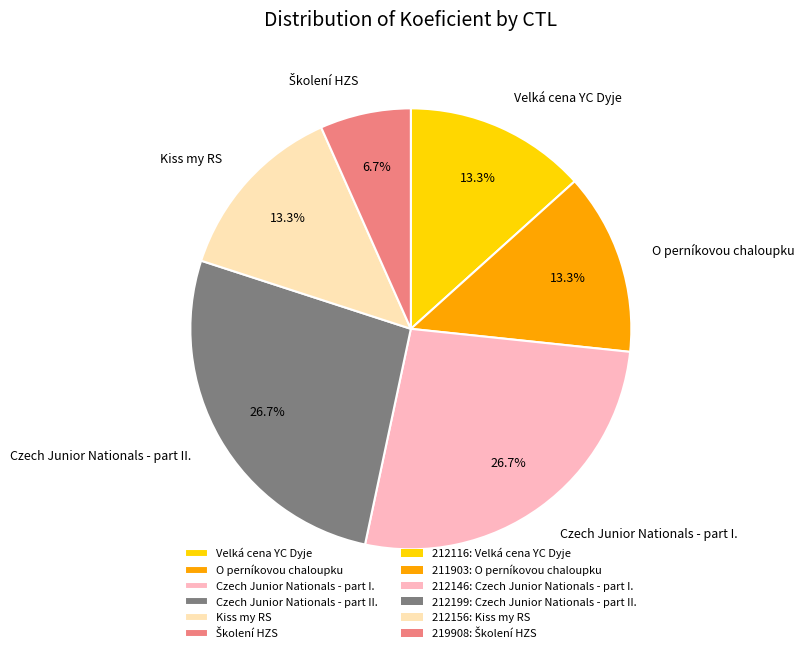

To the nearest percent, what is the difference between the largest and smallest slice percentages?

20%